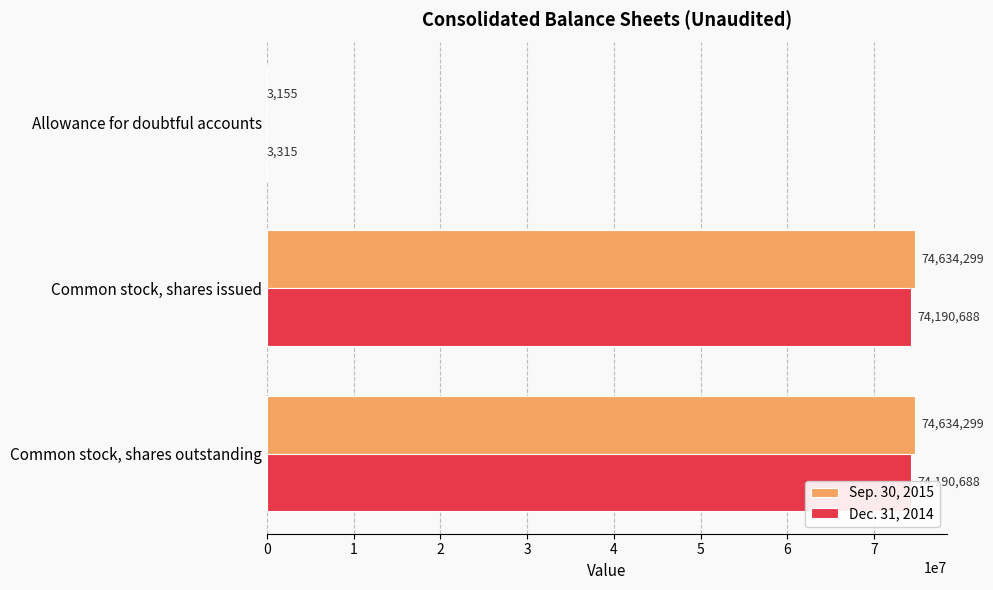

What is the difference between the maximum and minimum values in the Sep. 30, 2015 series?

74631144